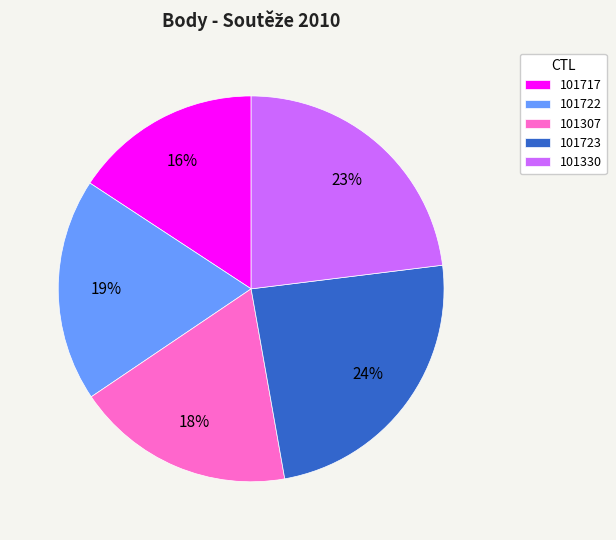

To the nearest percent, what portion does 101307 represent?

18%